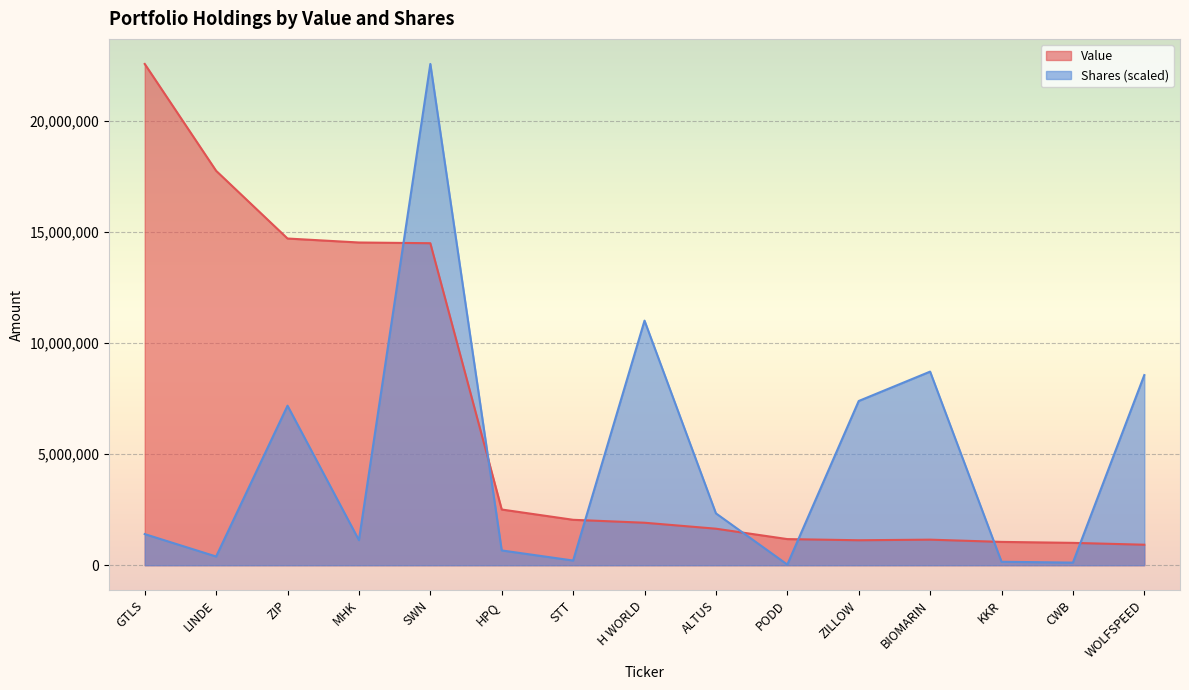

True or false: Value and Shares or principal amount cross at least once.

True